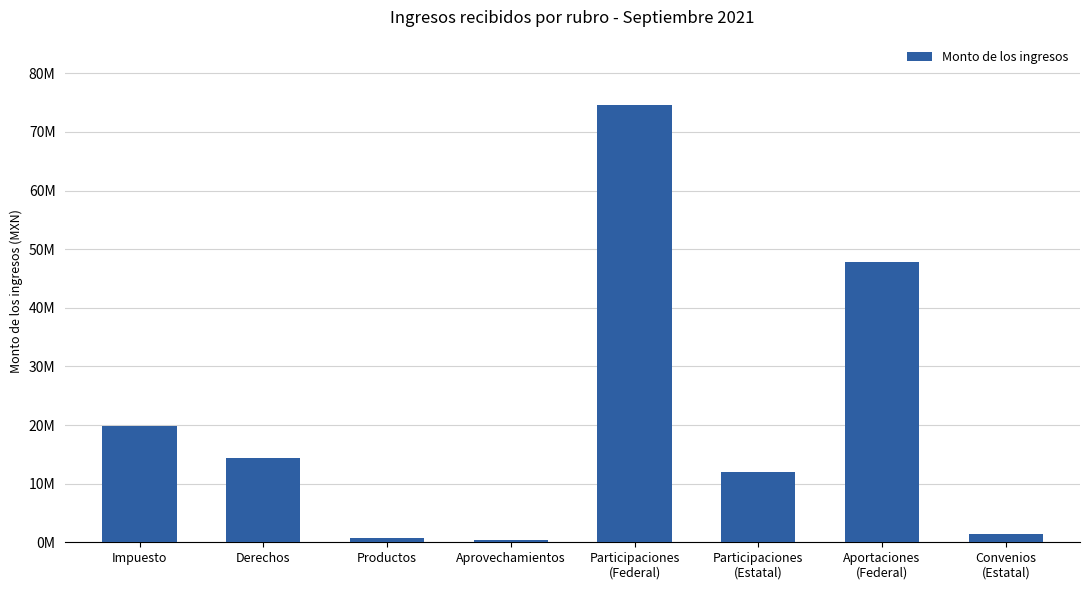

The value at Impuesto is 19770503.1. True or false?

True